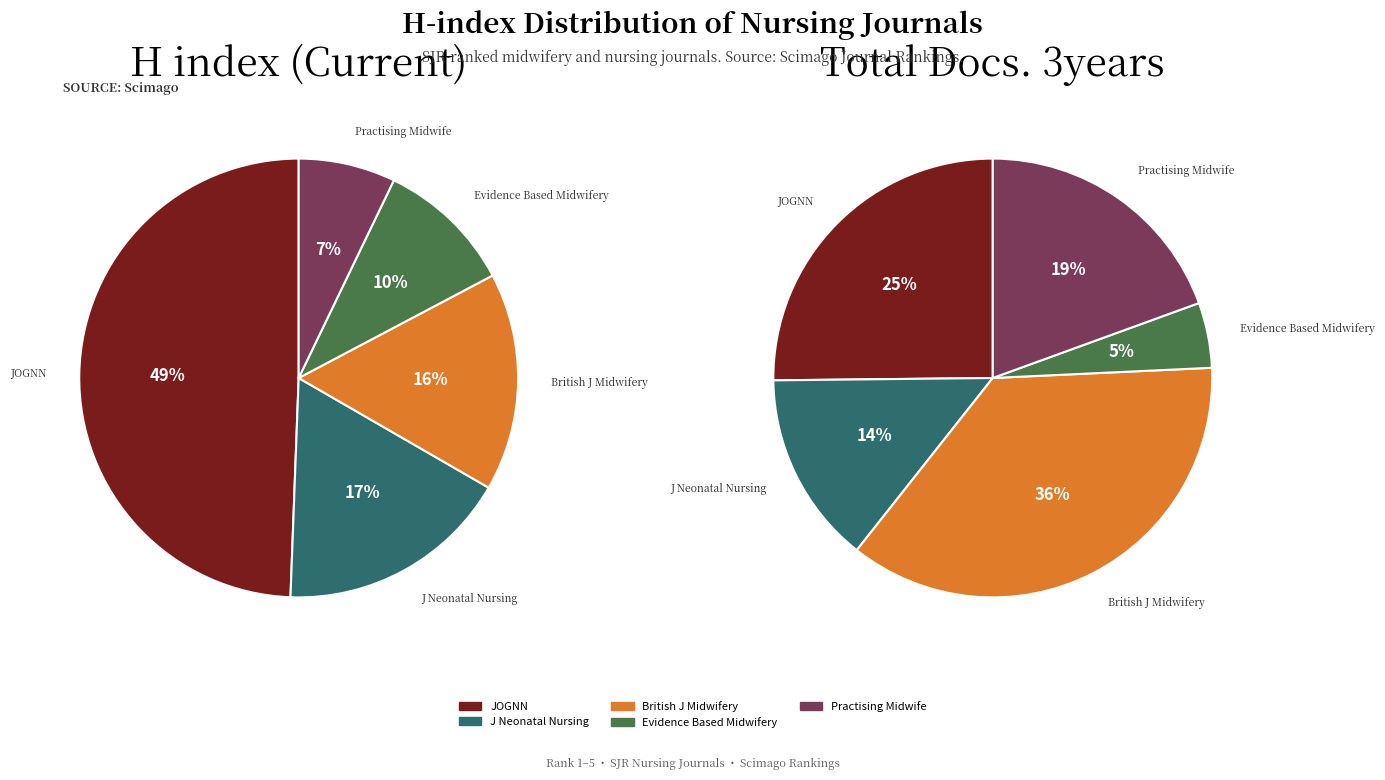

True or false: JOGNN - Journal of Obstetric, Gynecologic & Neonatal Nursing accounts for 38% of the total.

False